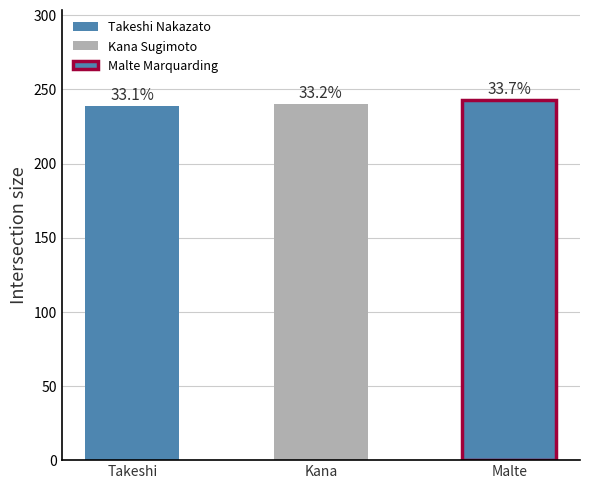

The chart shows a value of 415 at Takeshi Nakazato. True or false?

False